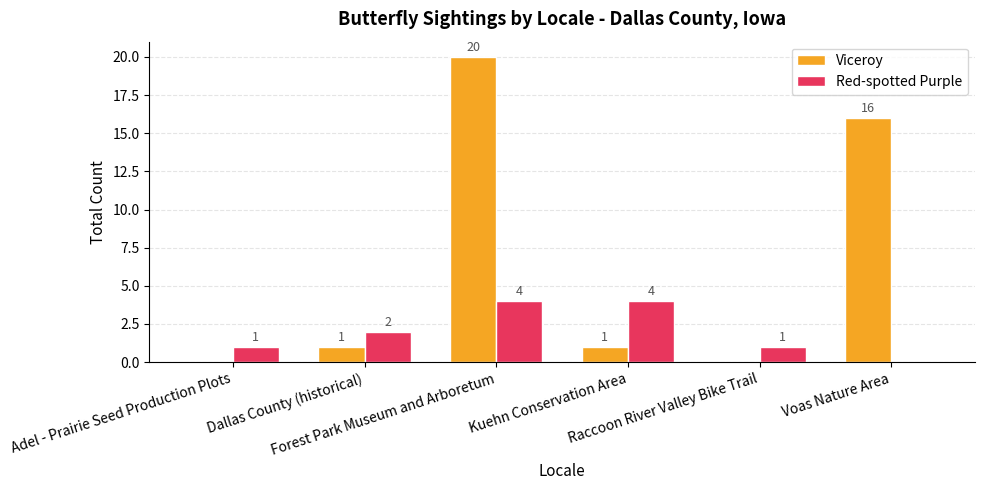

What is the approximate value of Viceroy at Voas Nature Area, to the nearest 5?

15